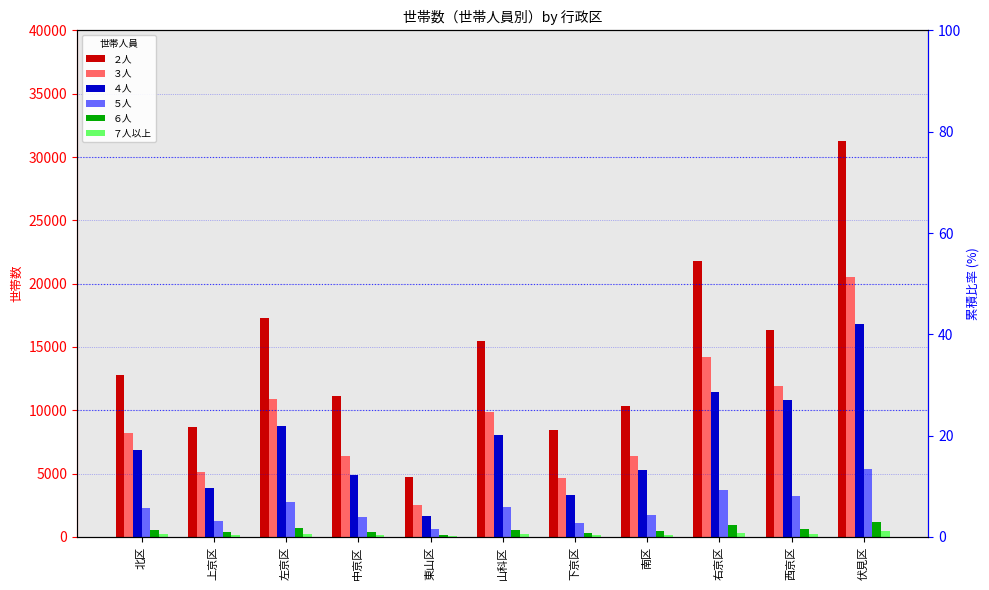

The value of ５人 at 右京区 is 2351. True or false?

False